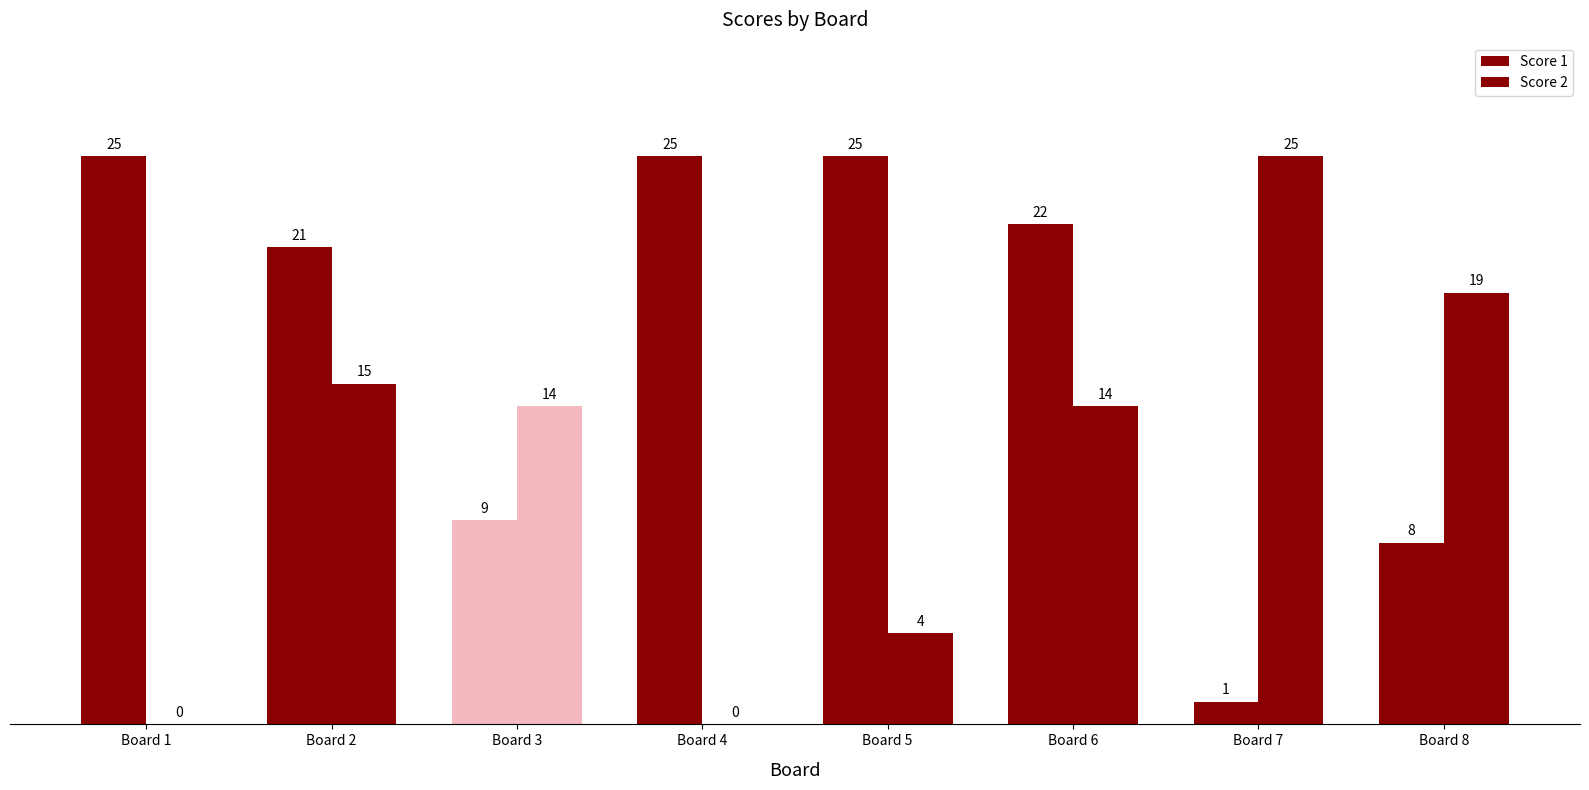

What is the value of the Score 1 bar at the 7th from the left?

1